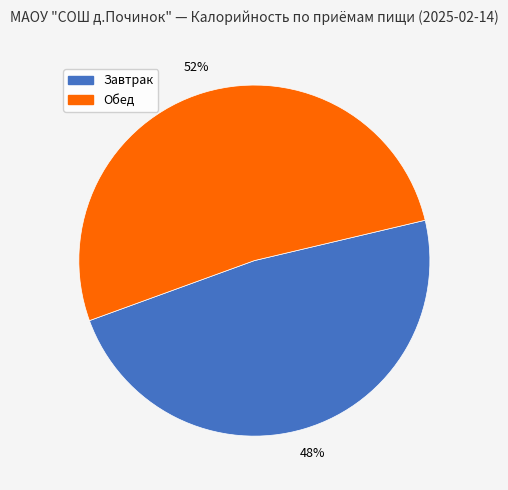

The Обед slice represents 52% of the pie. True or false?

True